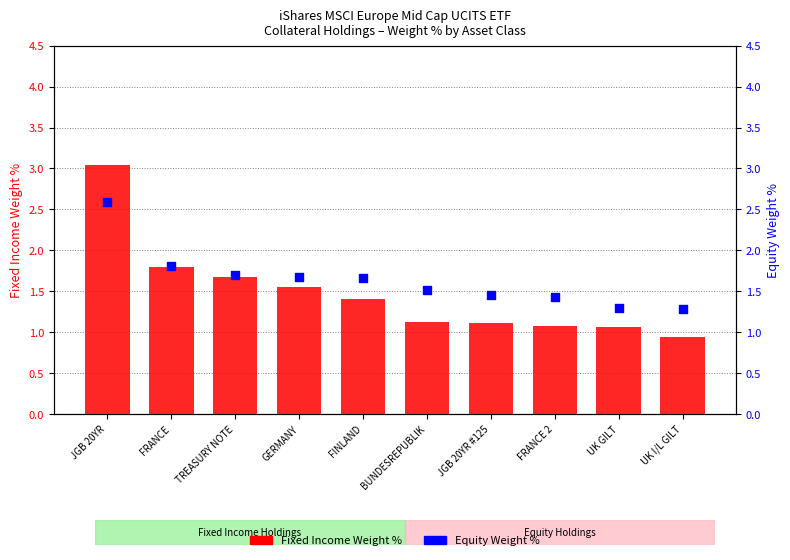

Which series has the largest total across all categories?

Equity Weight %